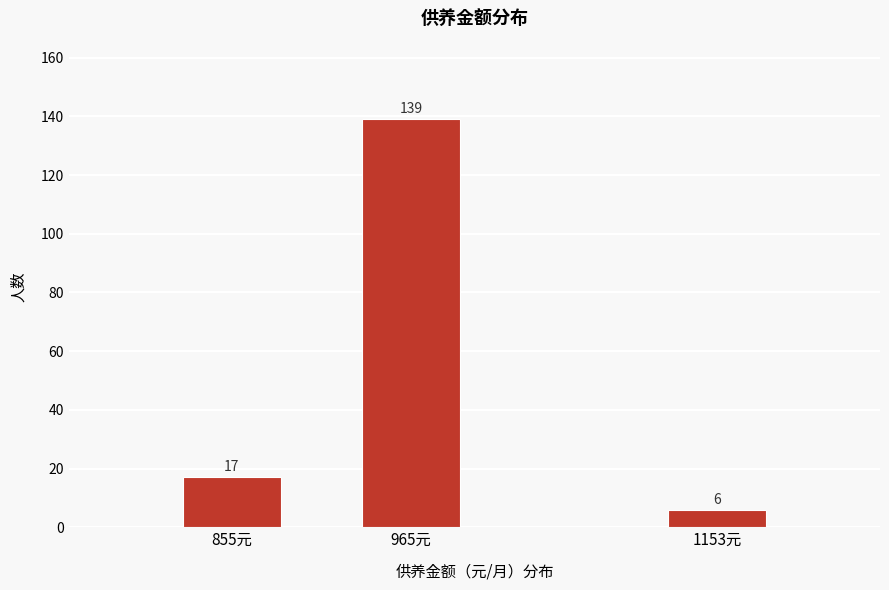

Reading right to left, extract all data points from this chart.

6	139	17